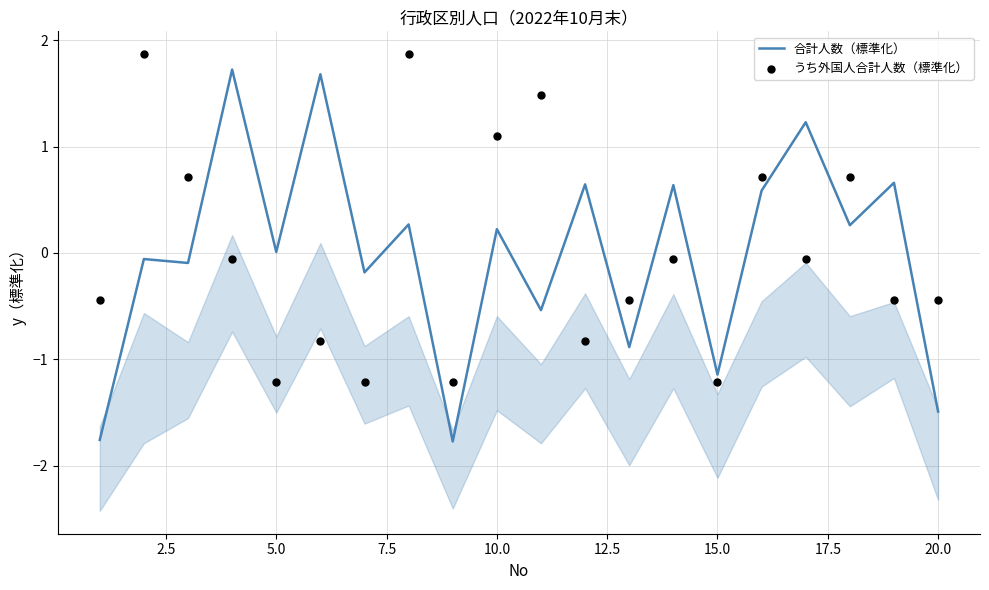

Which series reaches the minimum Y coordinate?

合計人数（標準化）